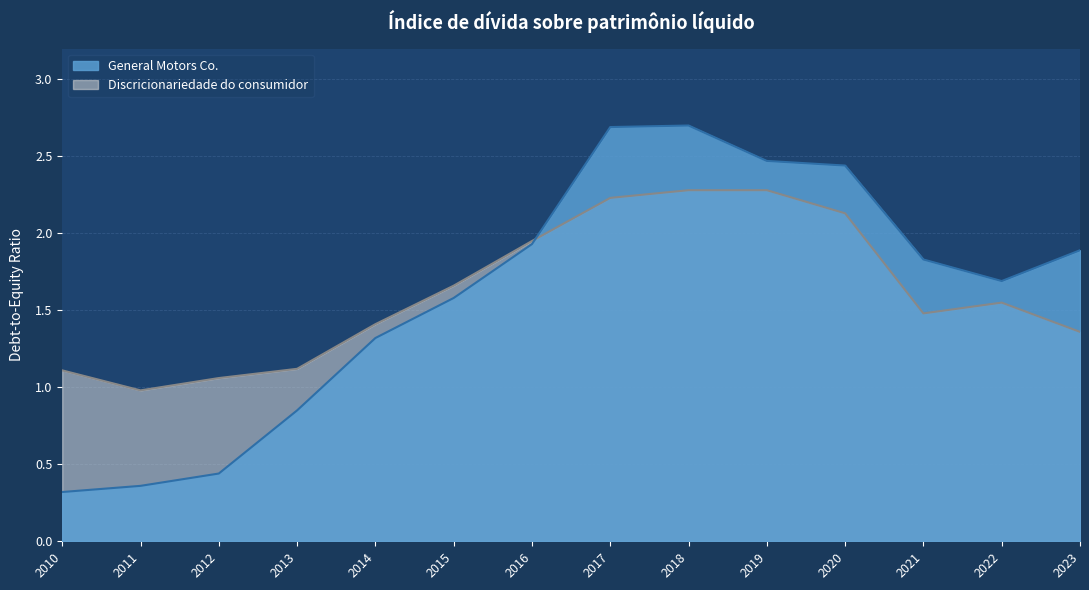

How many lines are shown in the chart?

2